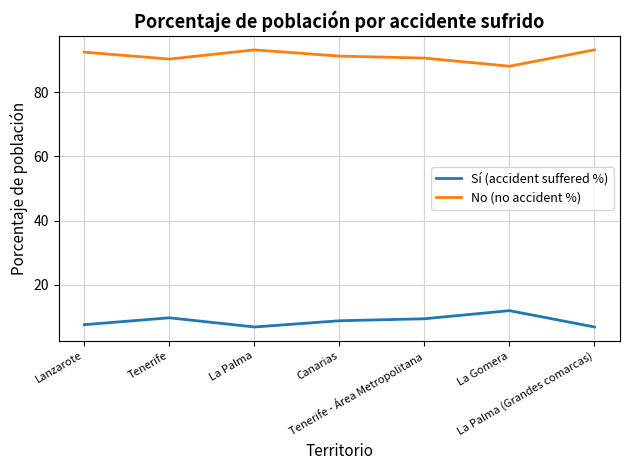

Is it true that No (no accident %) equals 19.8 at La Palma?

False